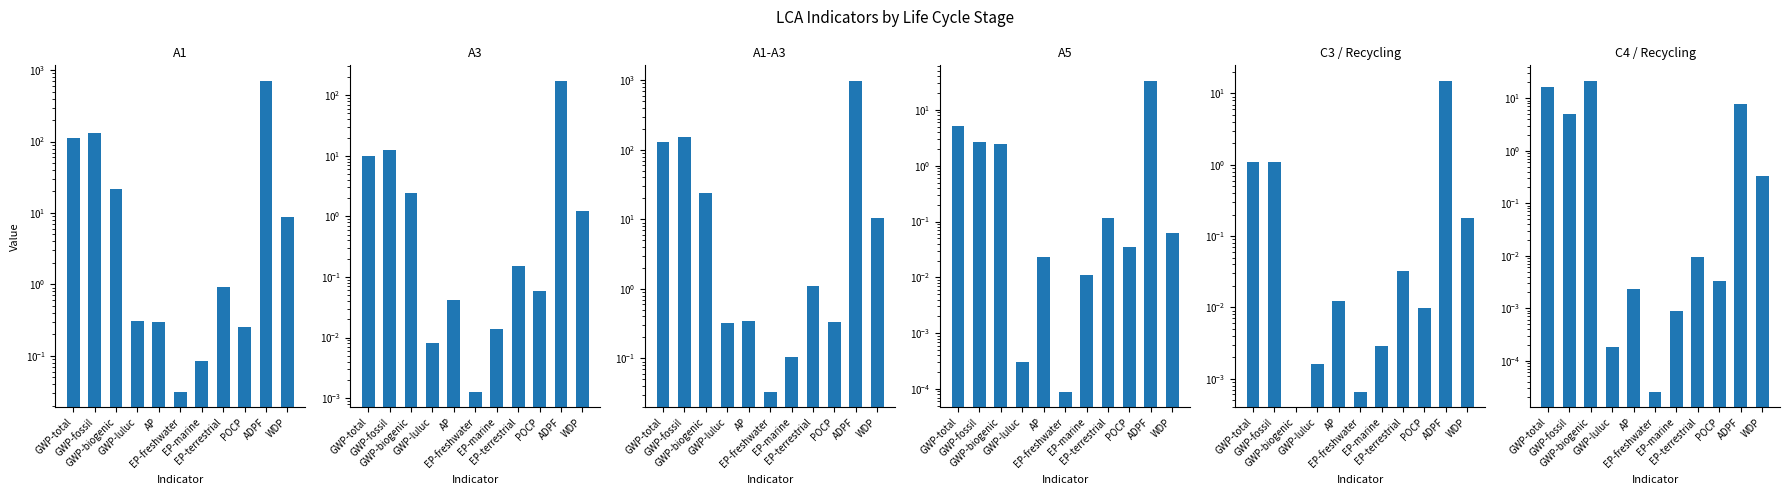

What is the maximum value shown in the chart?

981.4